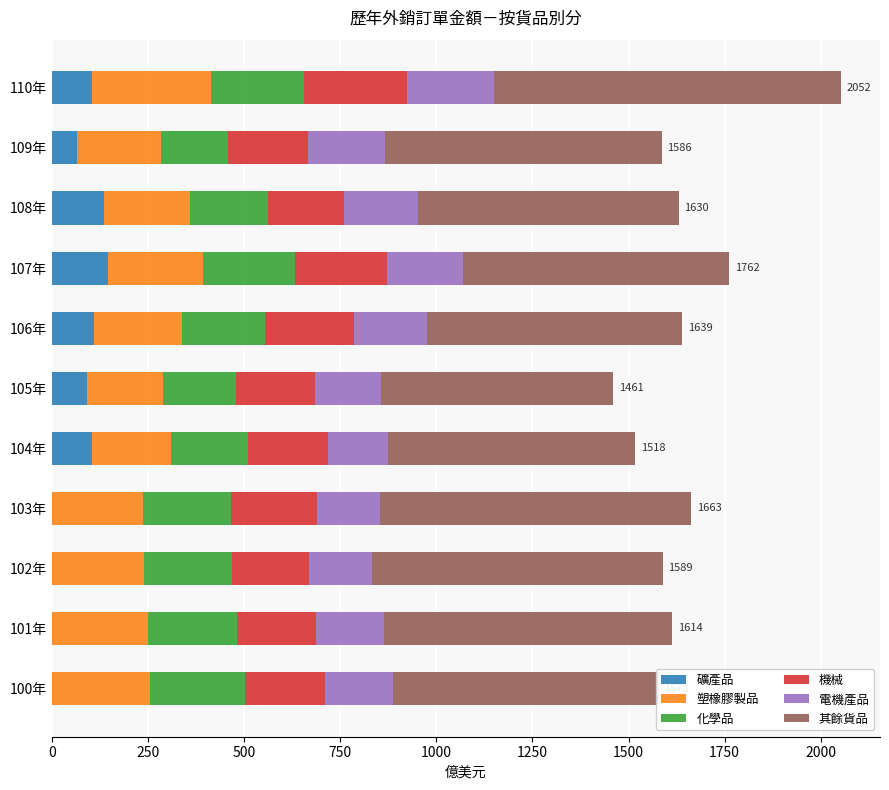

What is the total value across all series at 106年?

1639.2